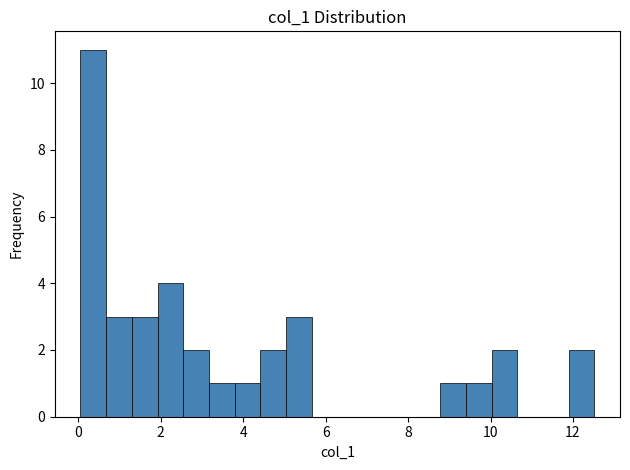

Around what value on the x-axis is the tallest bar? Give the approximate position of its centre, as read against the axis.

0.4